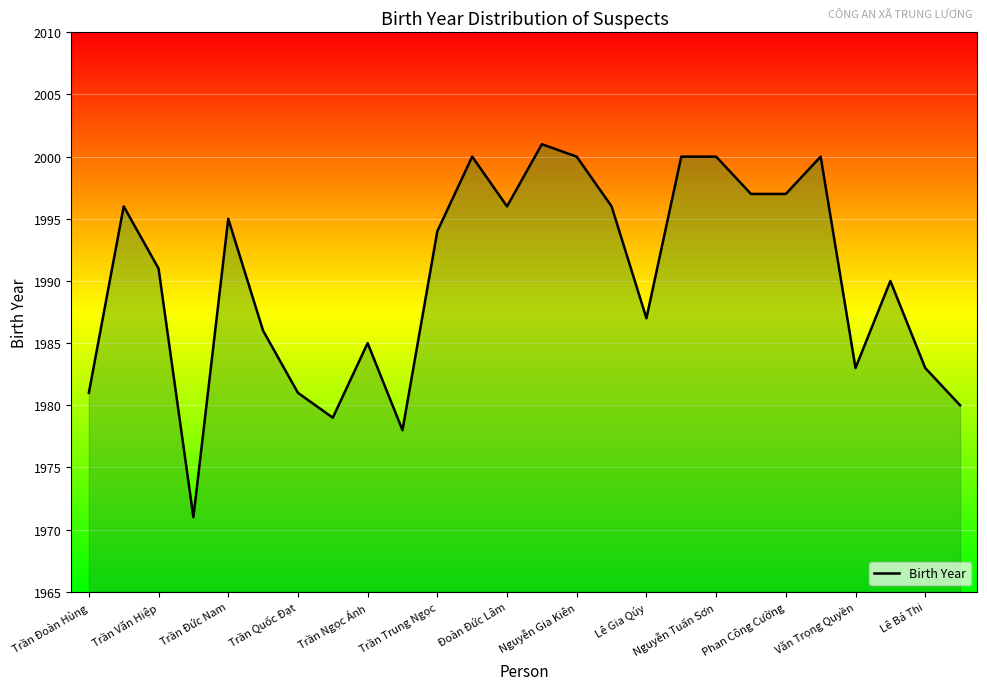

What is the difference between the maximum and minimum values?

30